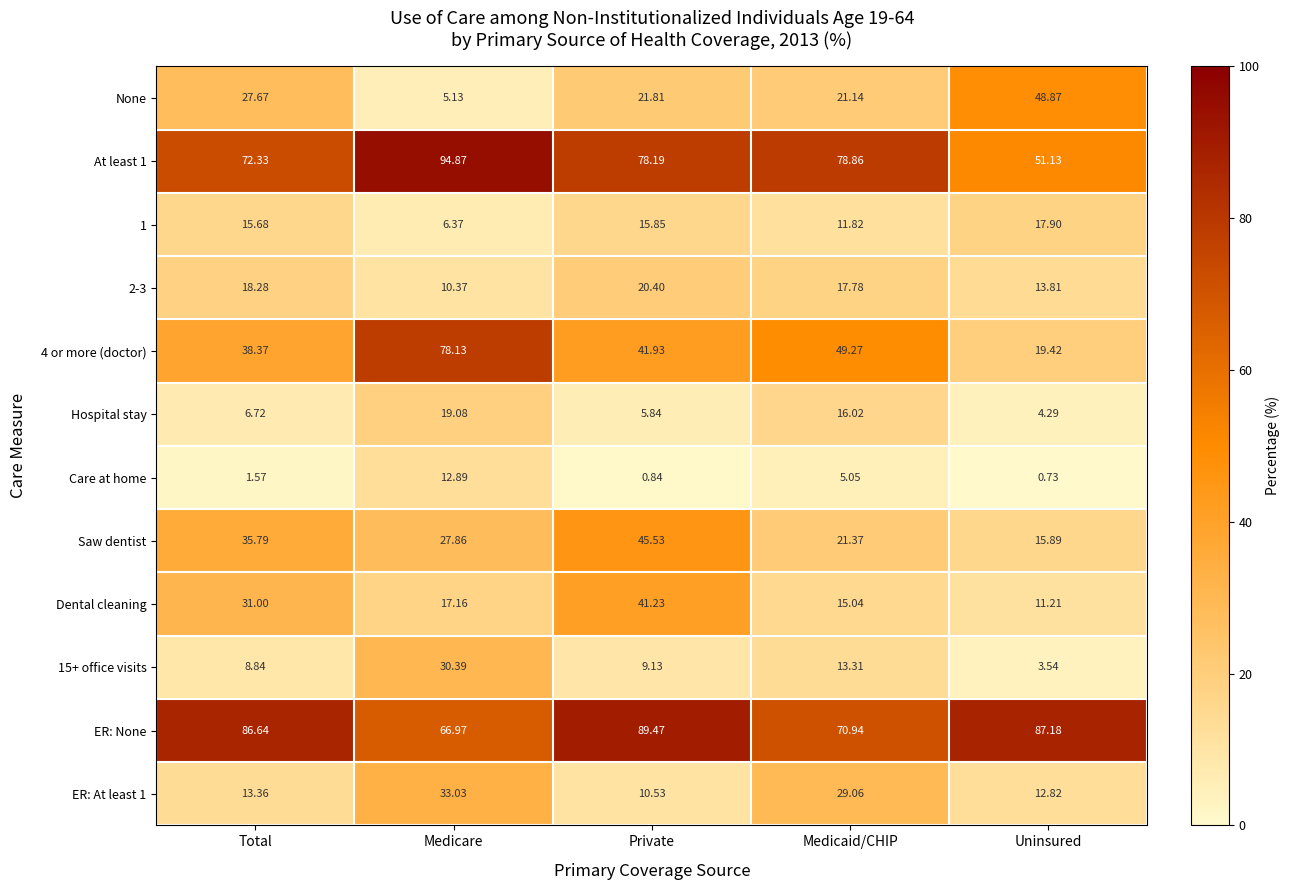

Which series changed the most between Total and Private?

Dental cleaning